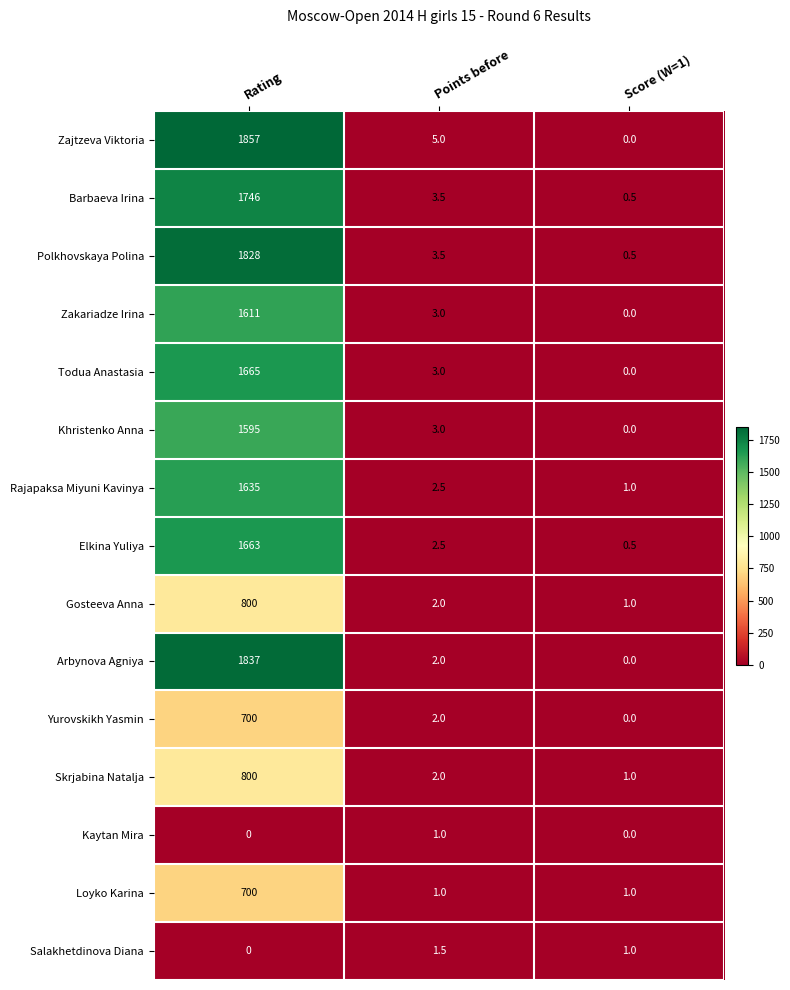

Which series changed the most between Rating and Points before?

Zajtzeva Viktoria